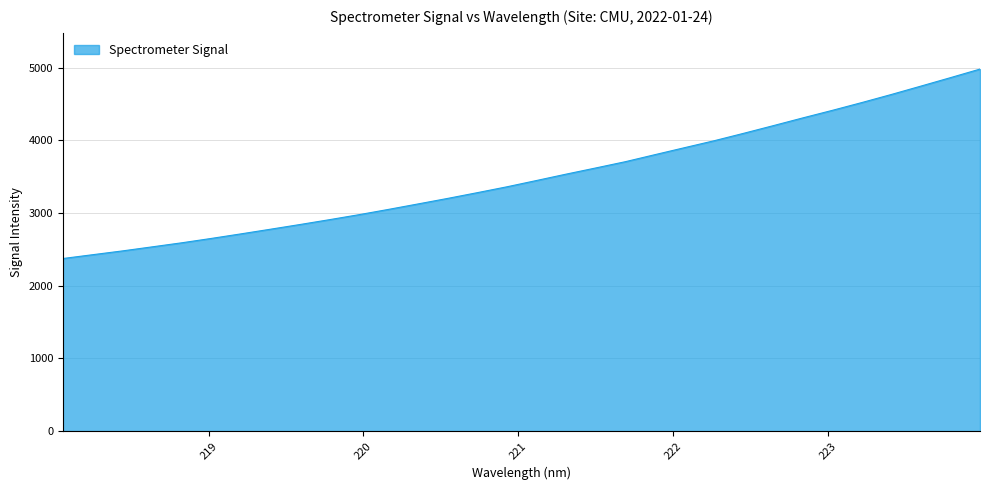

What is the difference between the maximum and minimum values?

2605.7